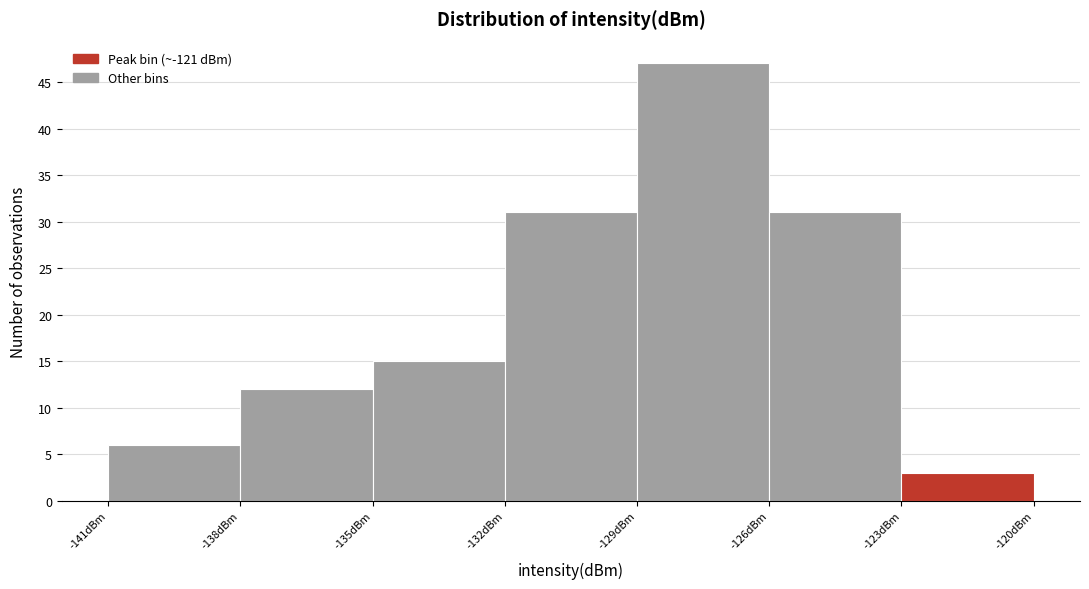

Reading left to right, list every bar in this chart as the range it spans on the x-axis followed by its height. The values are not printed on the chart, so give them approximately, as read against the axis.

-141 to -138: 6
-138 to -135: 12
-135 to -132: 15
-132 to -129: 31
-129 to -126: 47
-126 to -123: 31
-123 to -120: 3